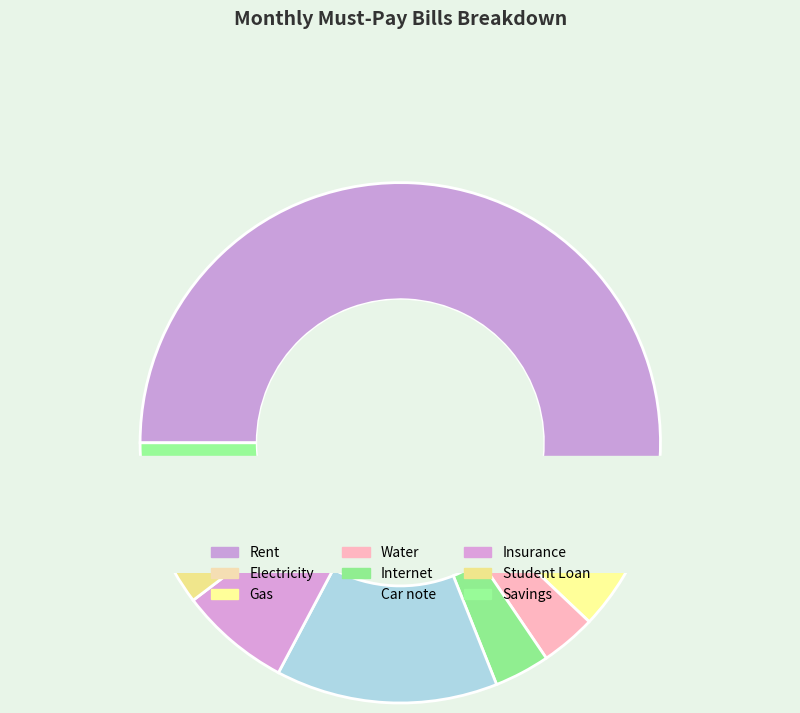

Does any single category account for the majority?

Yes